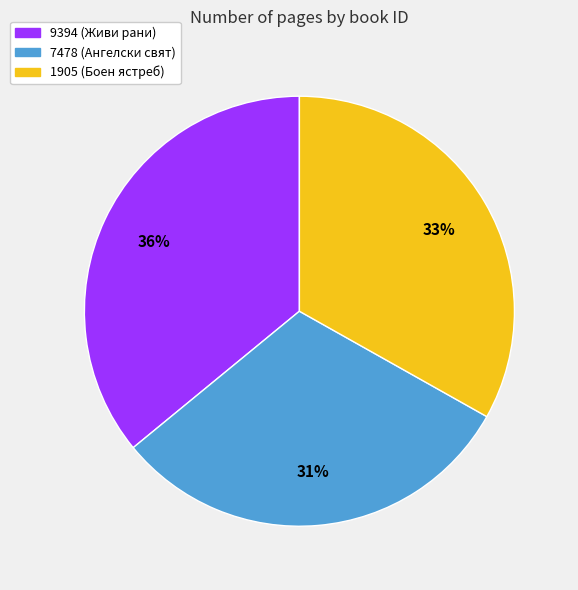

True or false: 7478 (Ангелски свят) accounts for 31% of the total.

True